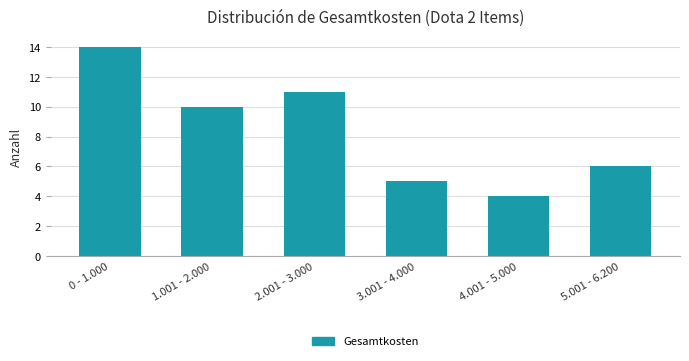

Reading right to left, what are all the values shown in this chart?

5.001 - 6.200=6	4.001 - 5.000=4	3.001 - 4.000=5	2.001 - 3.000=11	1.001 - 2.000=10	0 - 1.000=14